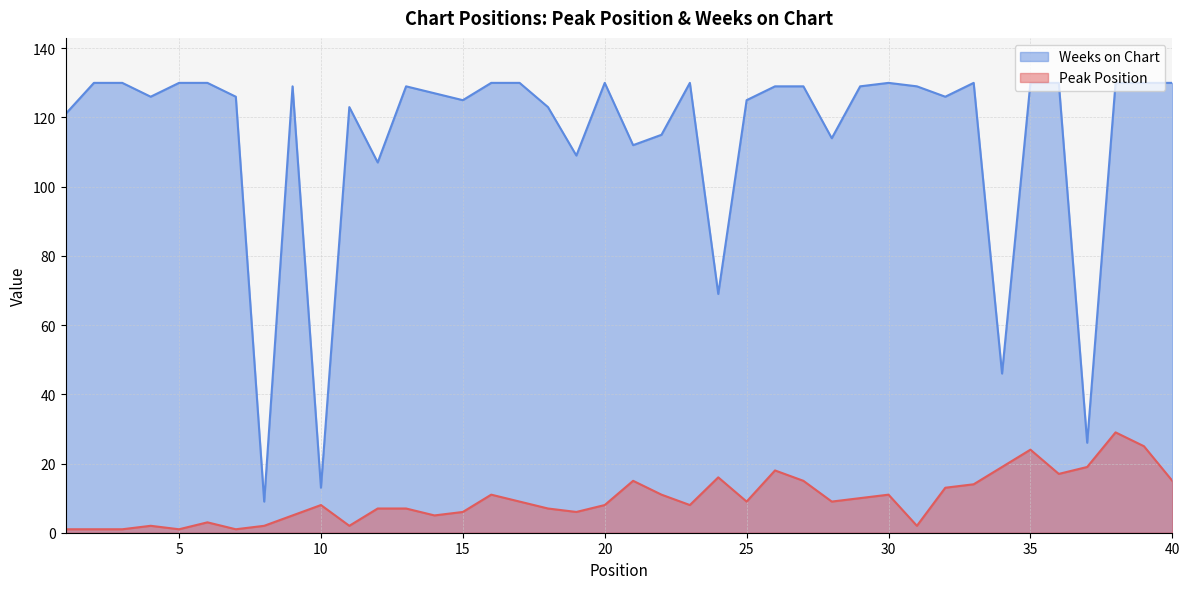

True or false: Peak Position and Weeks on Chart intersect in this chart.

False